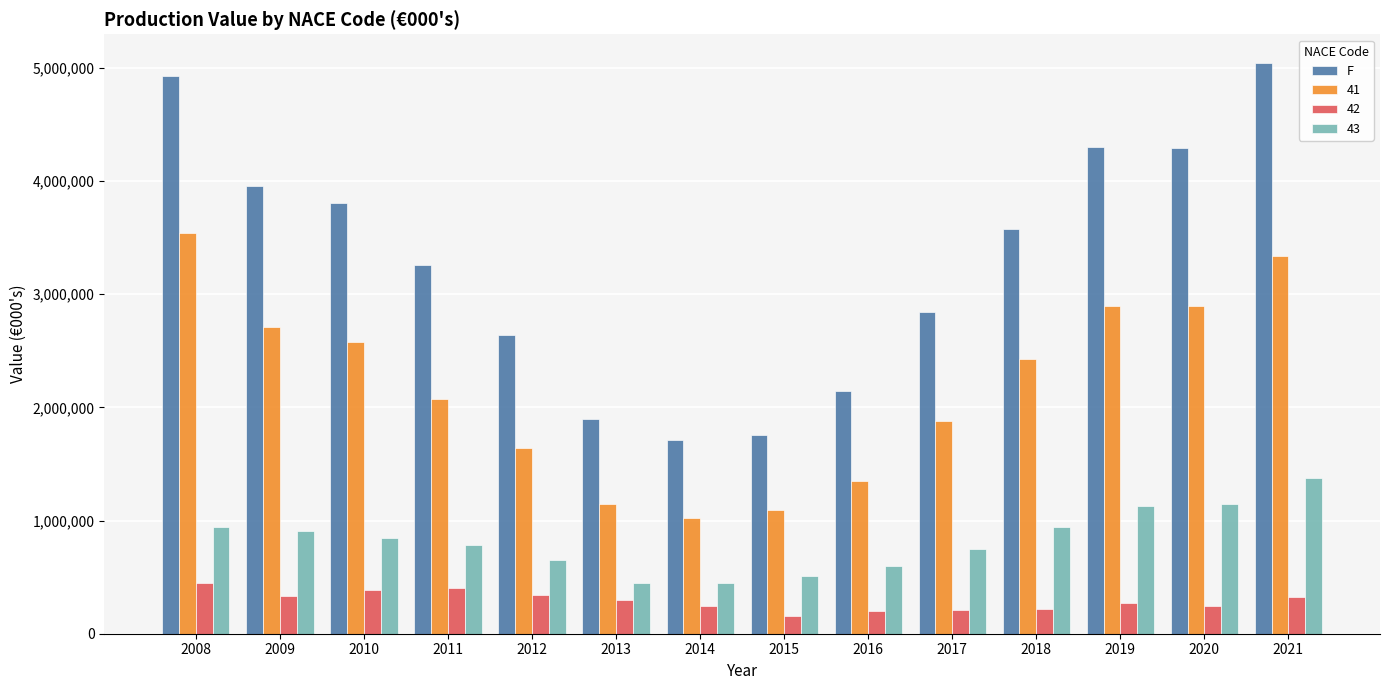

What is the highest value of the F series?

5044850